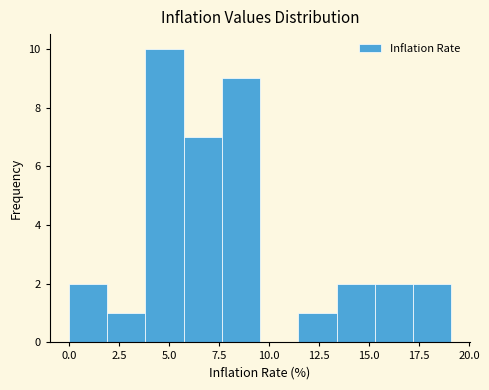

Read against the x-axis, roughly where is the centre of the tallest bar?

5.0